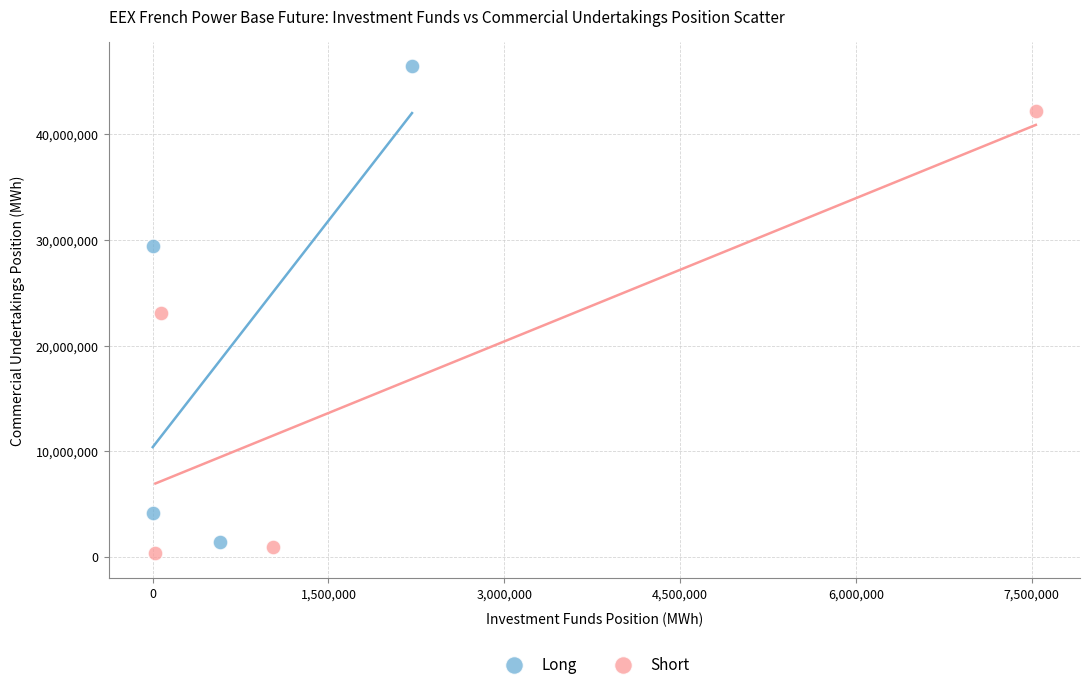

Which series reaches the maximum Y coordinate?

Long